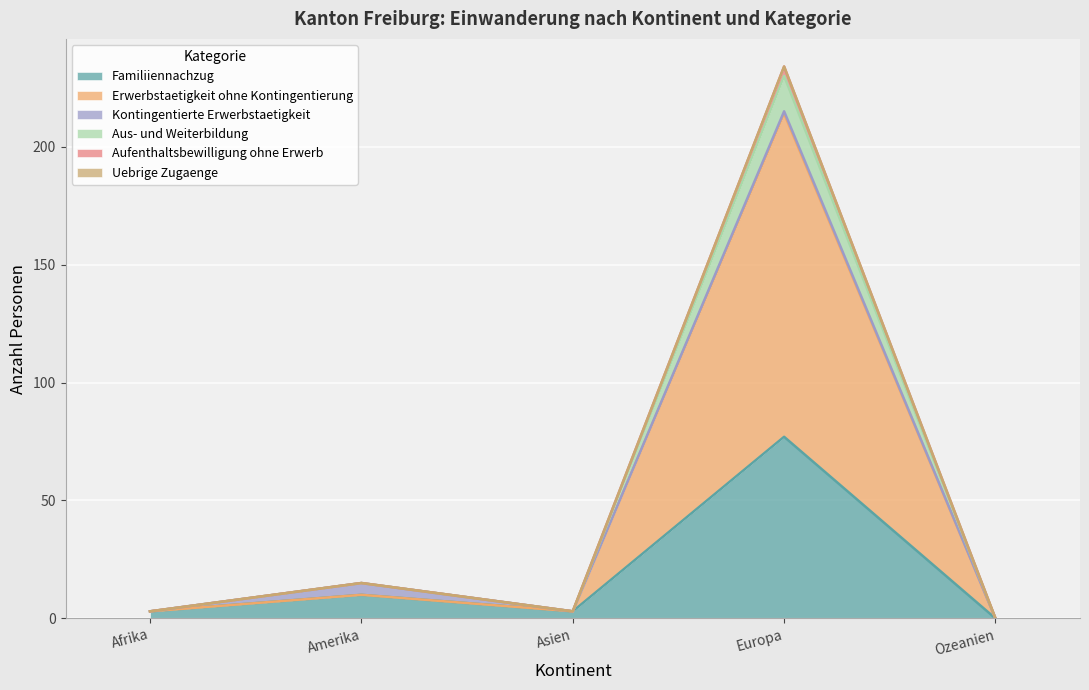

At which category is the sum across all series the highest?

Europa